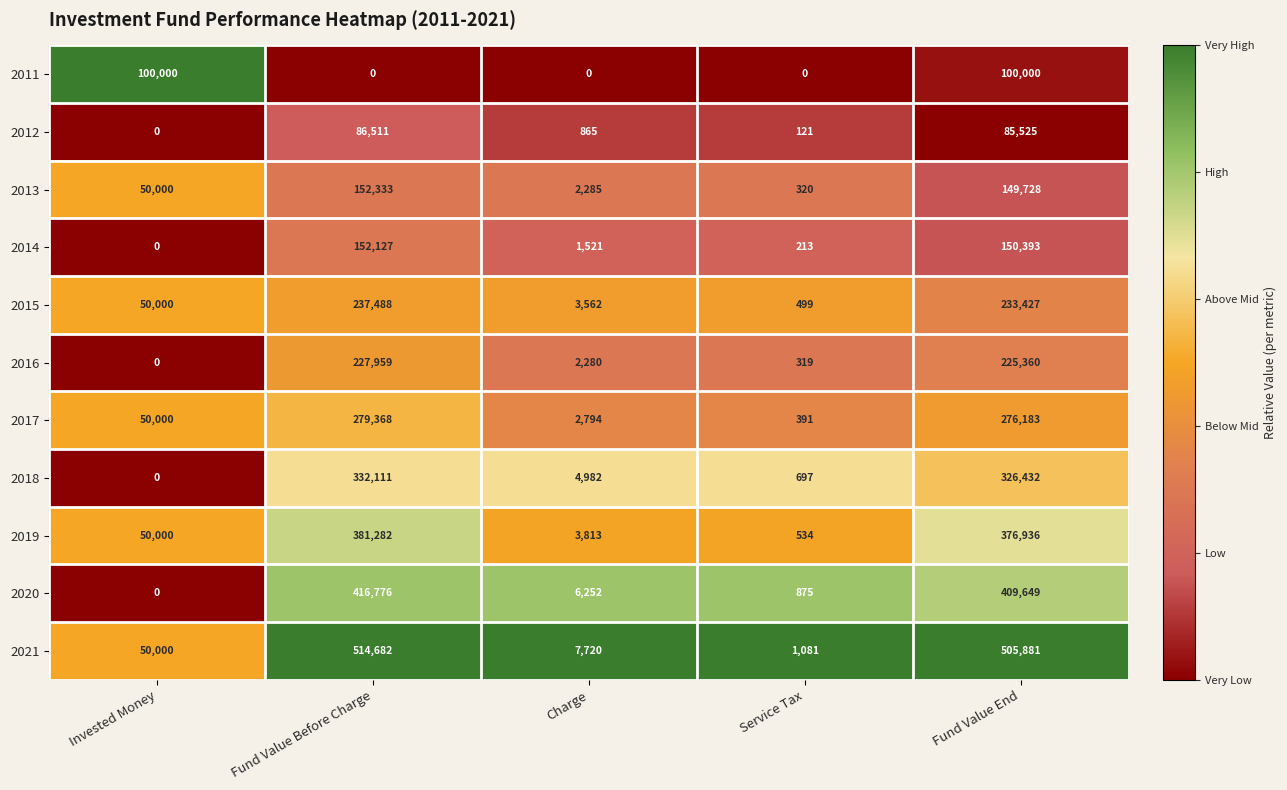

Which label corresponds to the largest value in the chart?

Fund Value Before Charge